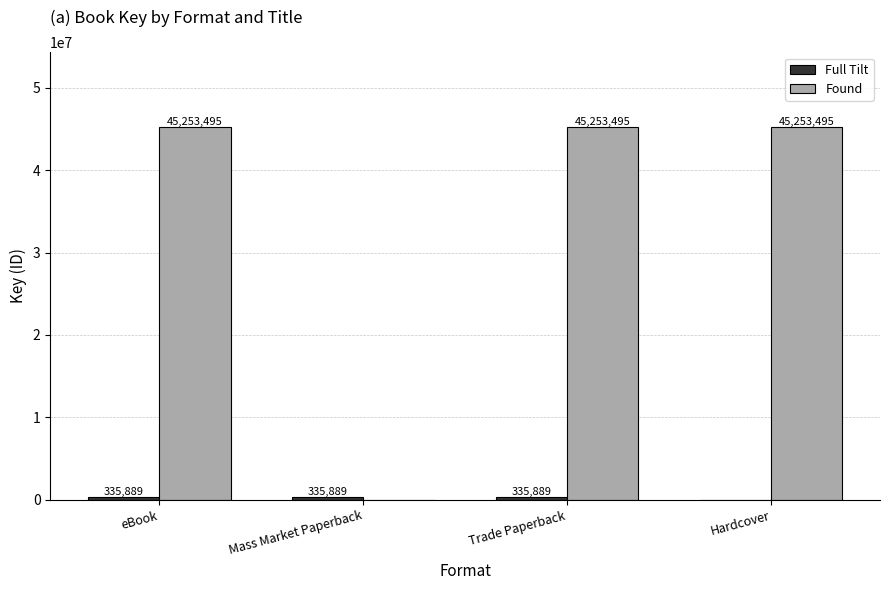

The Found series shows 0 at Mass Market Paperback. True or false?

True